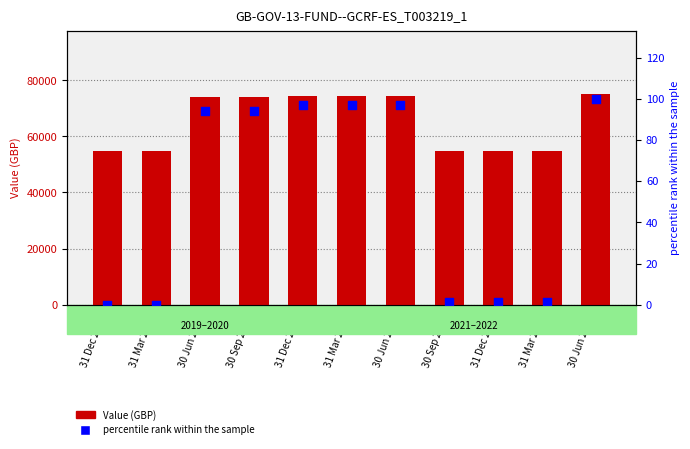

At how many categories does at least one series exceed 56610?

6